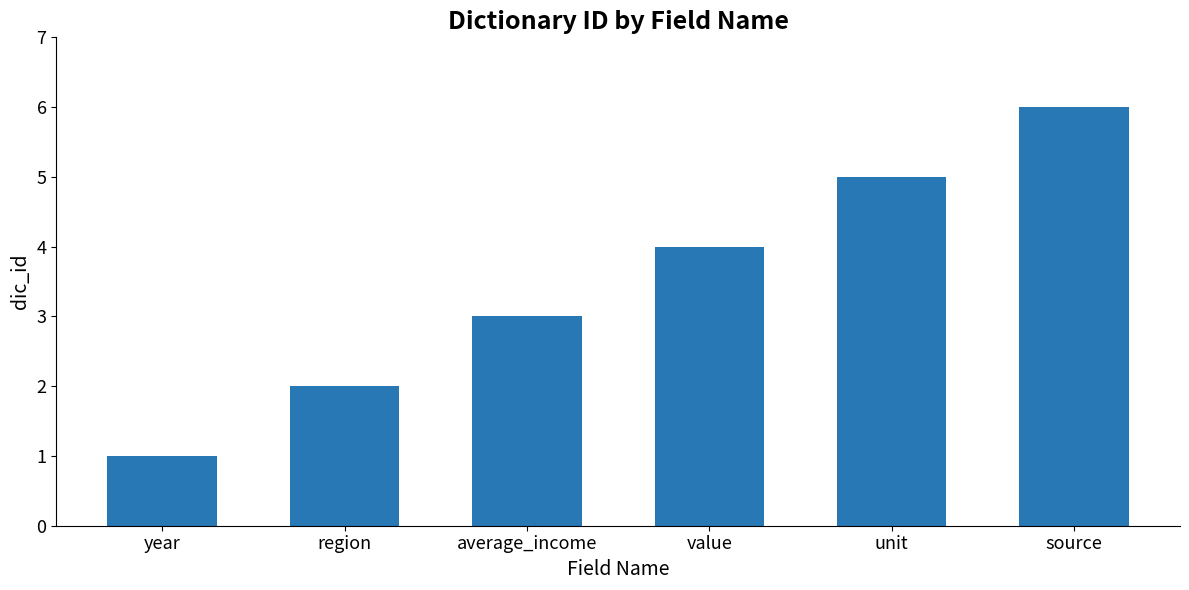

Count the number of categories in the chart.

6